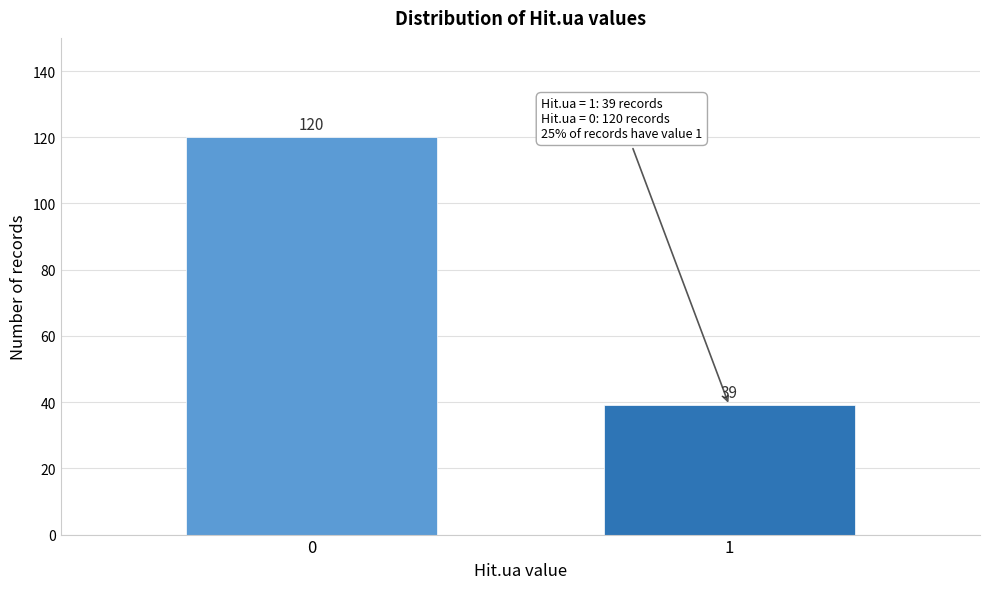

Reading left to right, what are all the values shown in this chart?

120	39